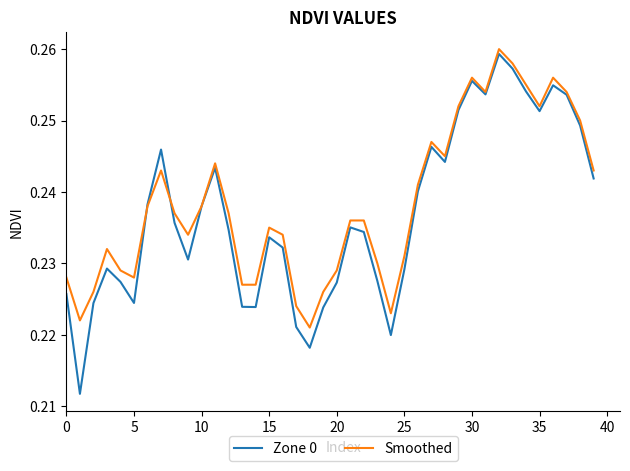

Which series ends up on top after the final intersection of Smoothed and Zone 0?

Smoothed